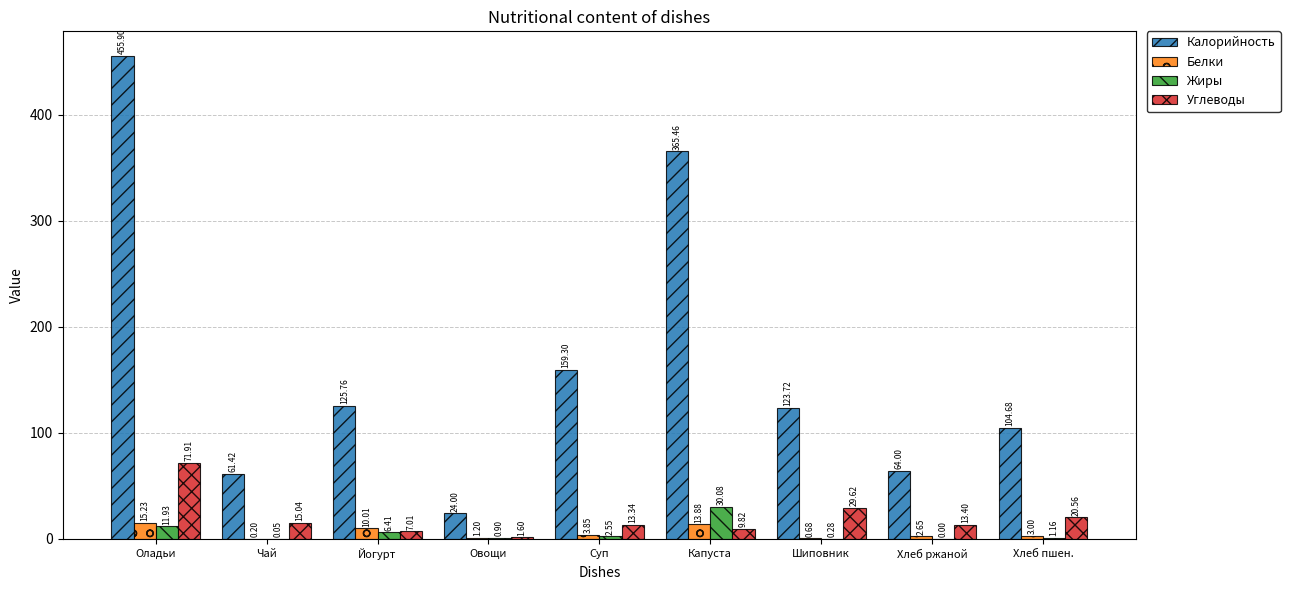

Count the number of data series in this chart.

4